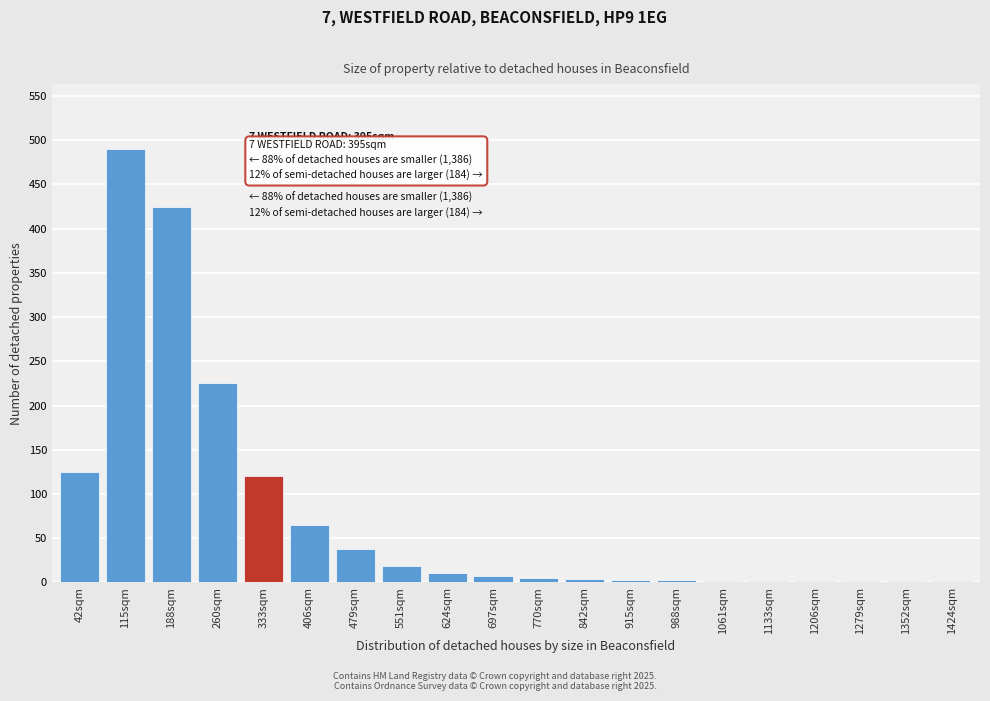

The chart shows a value of 4 at 842sqm. True or false?

True